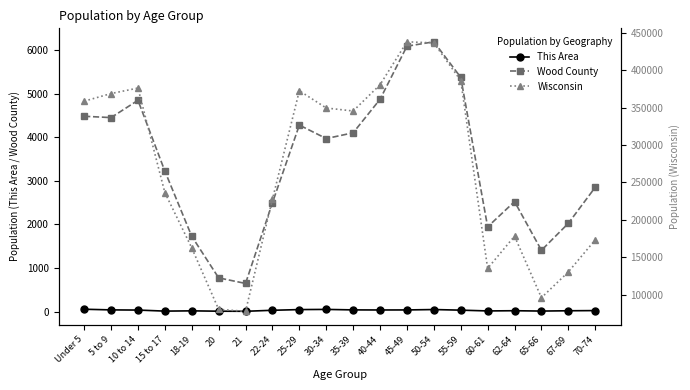

At which category is the sum across all series the highest?

45-49